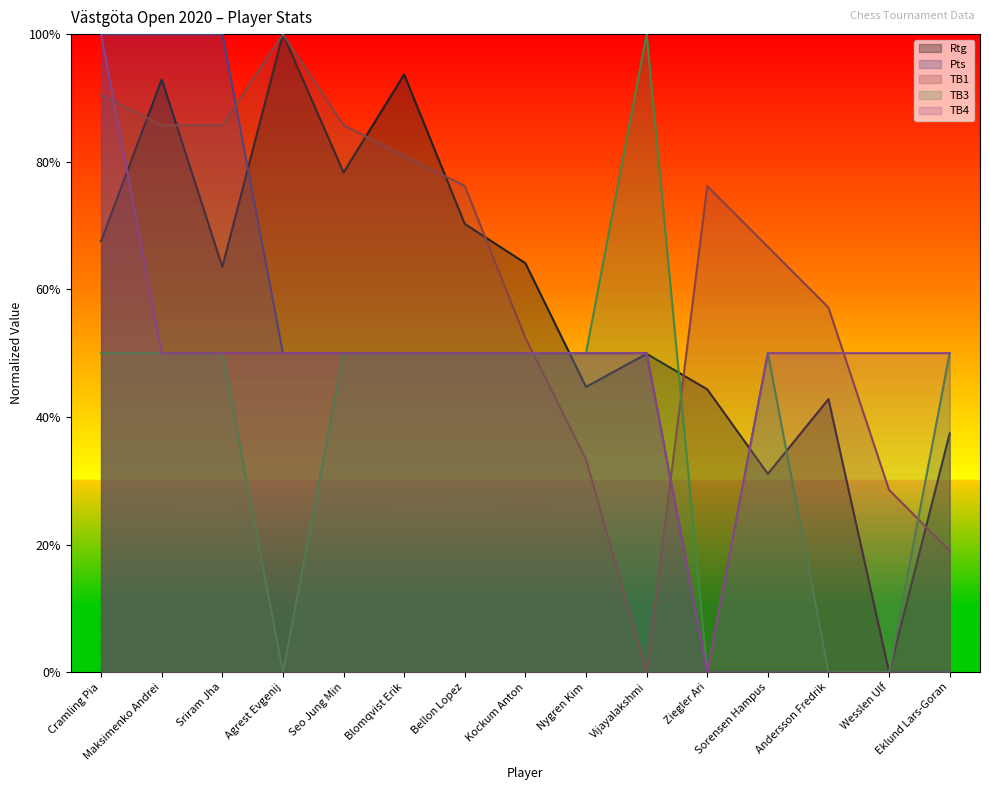

What is the label of the 11th point from the right?

Seo Jung Min